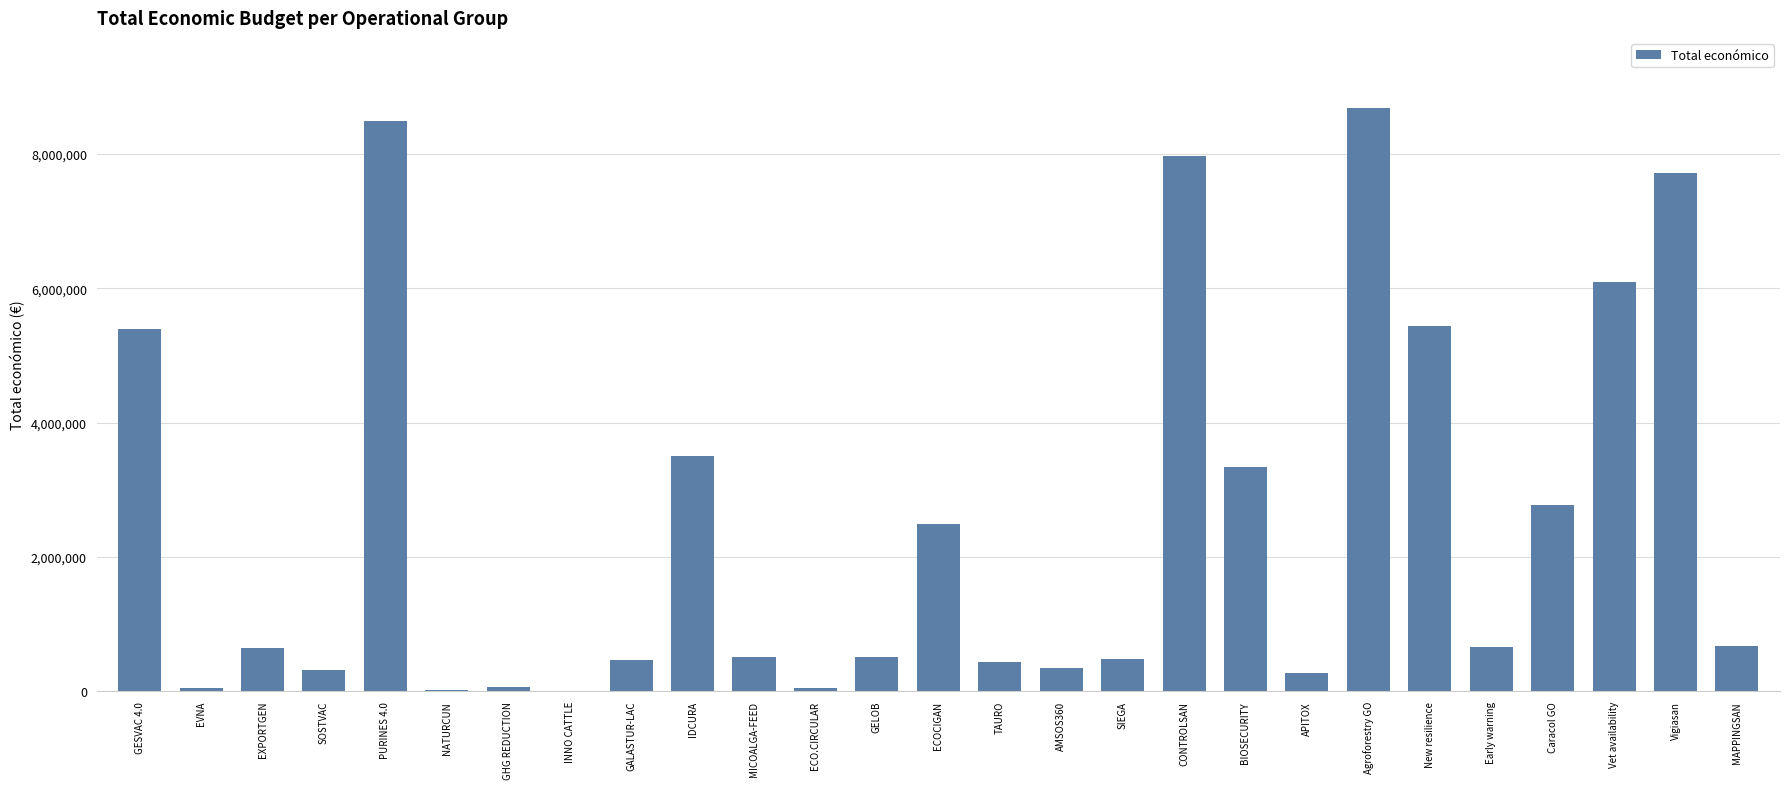

What value does the data have at ECO.CIRCULAR, to the nearest 100?

42800